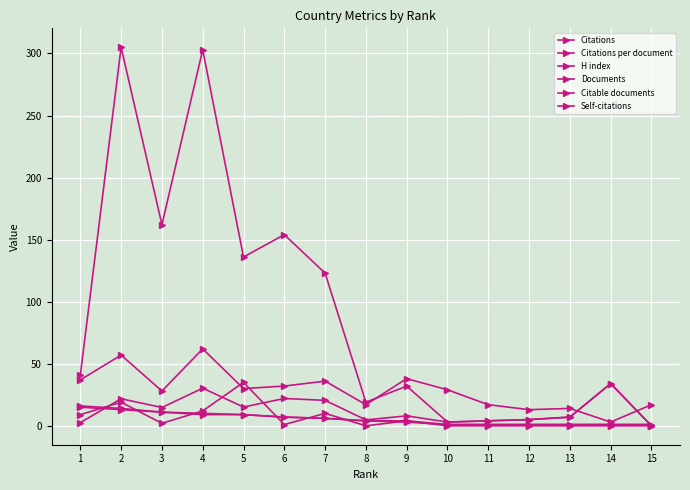

Which category has the highest value in the H index series?

4